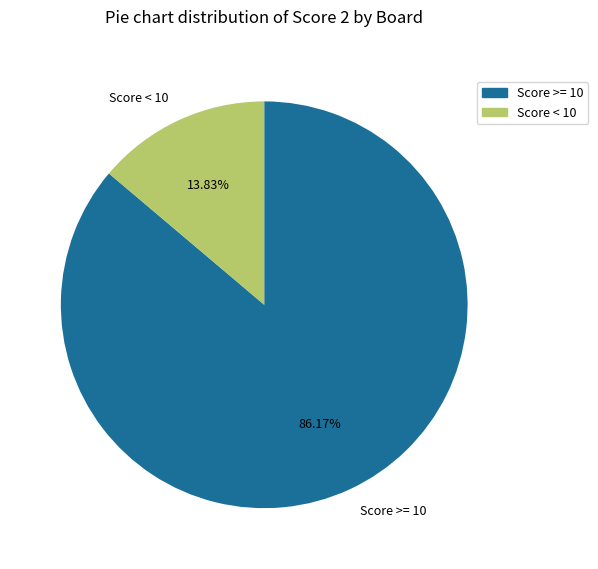

Do Score < 10 and Score >= 10 together represent more than half of the pie?

Yes